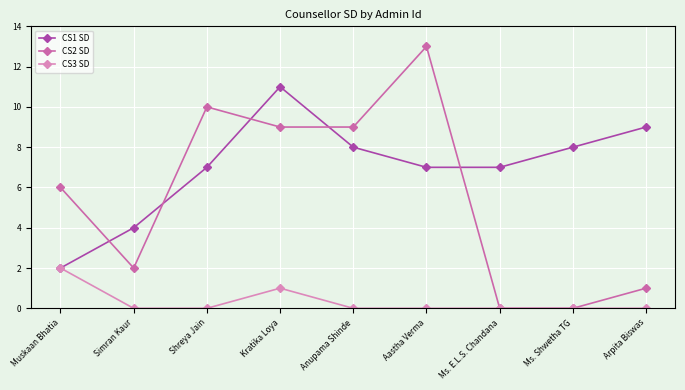

Which series has the widest spread of values?

CS2 SD